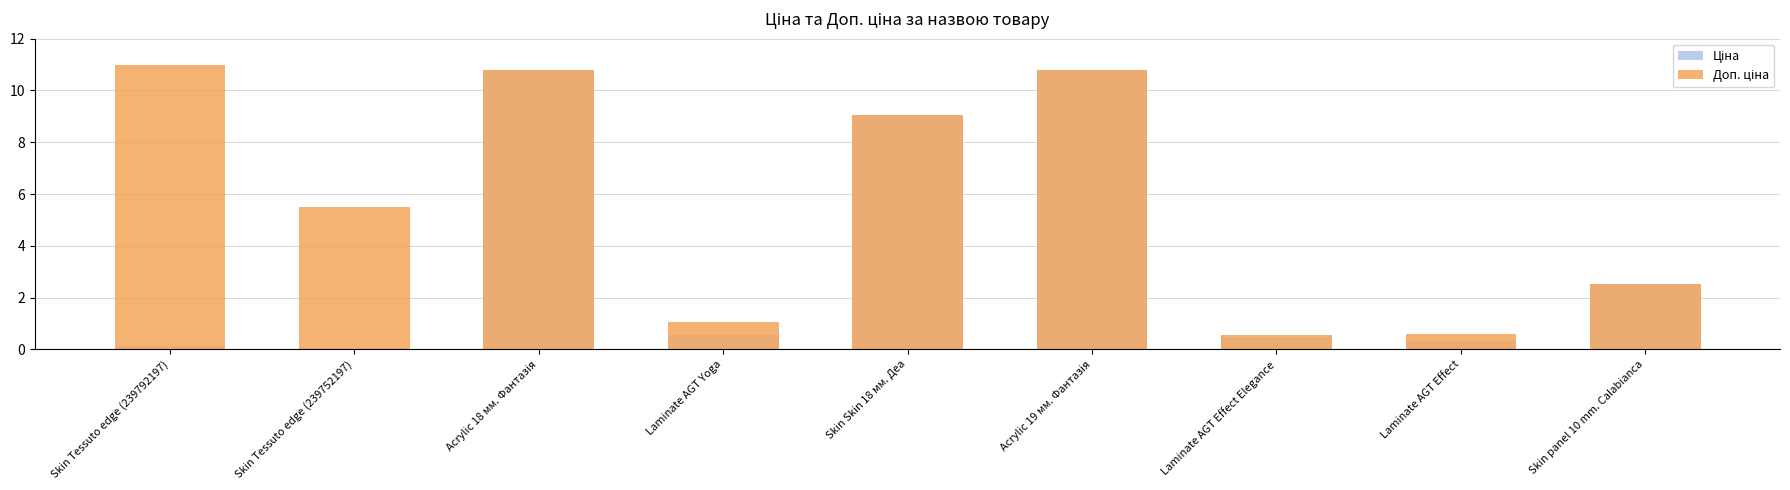

At how many categories does at least one series exceed 7?

4